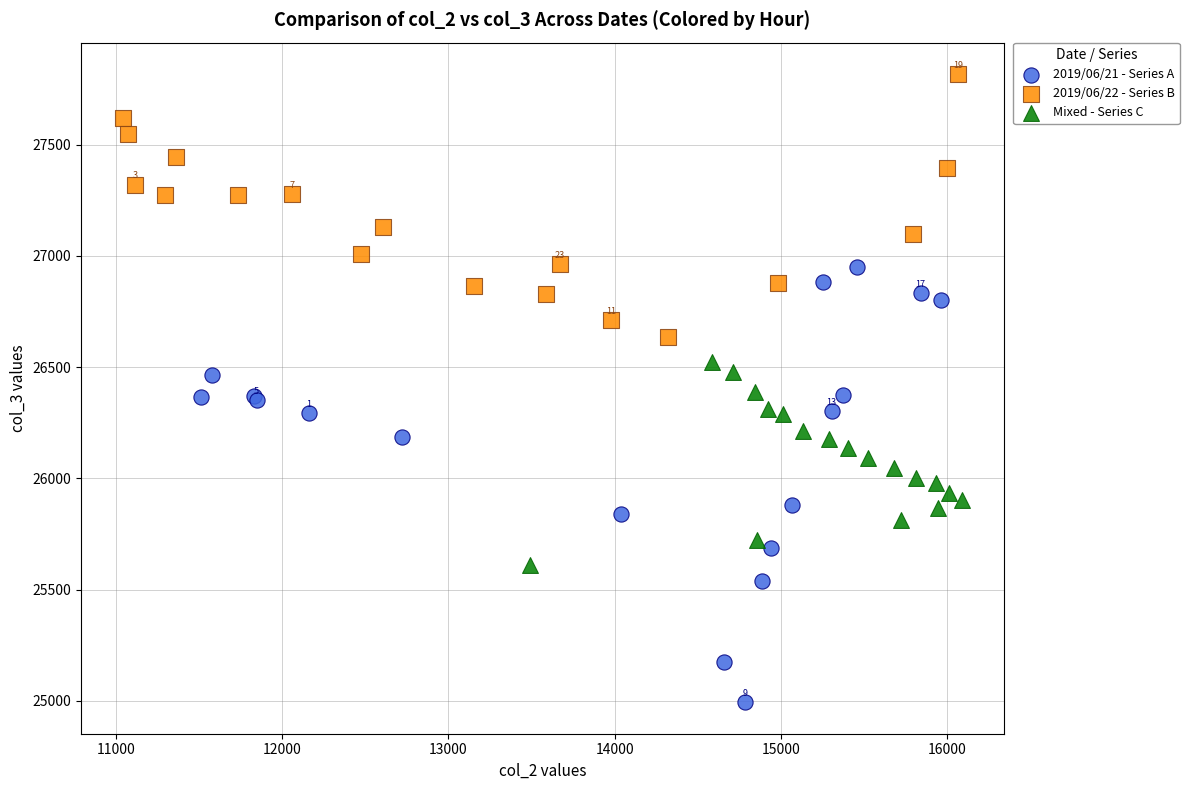

Which series contains the highest Y value?

2019/06/22 - Series B